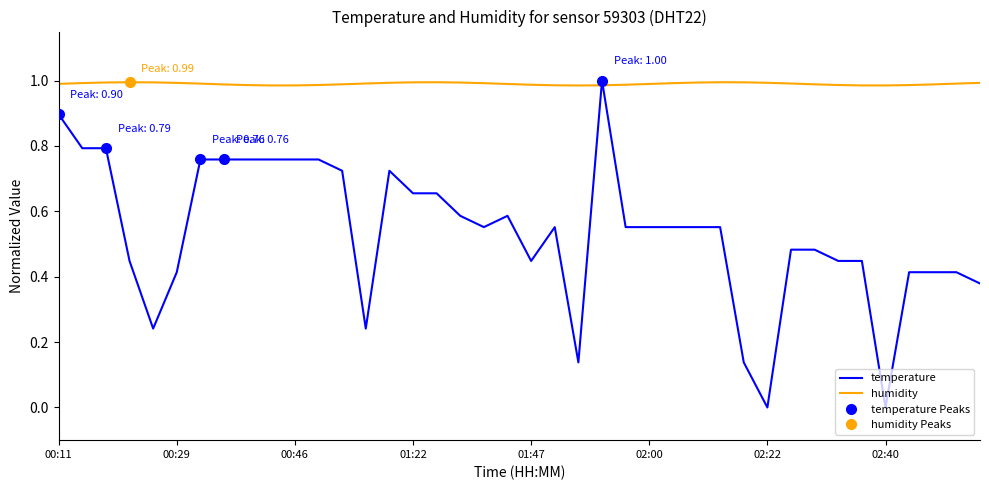

What is the total value across all series at 34?

1.4